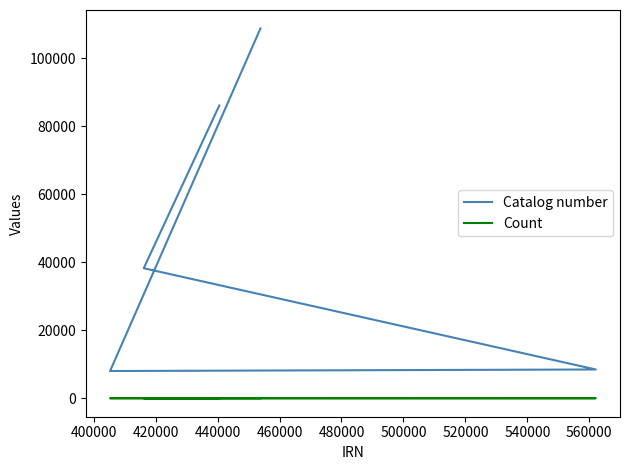

Which series has the widest spread of values?

Catalog number